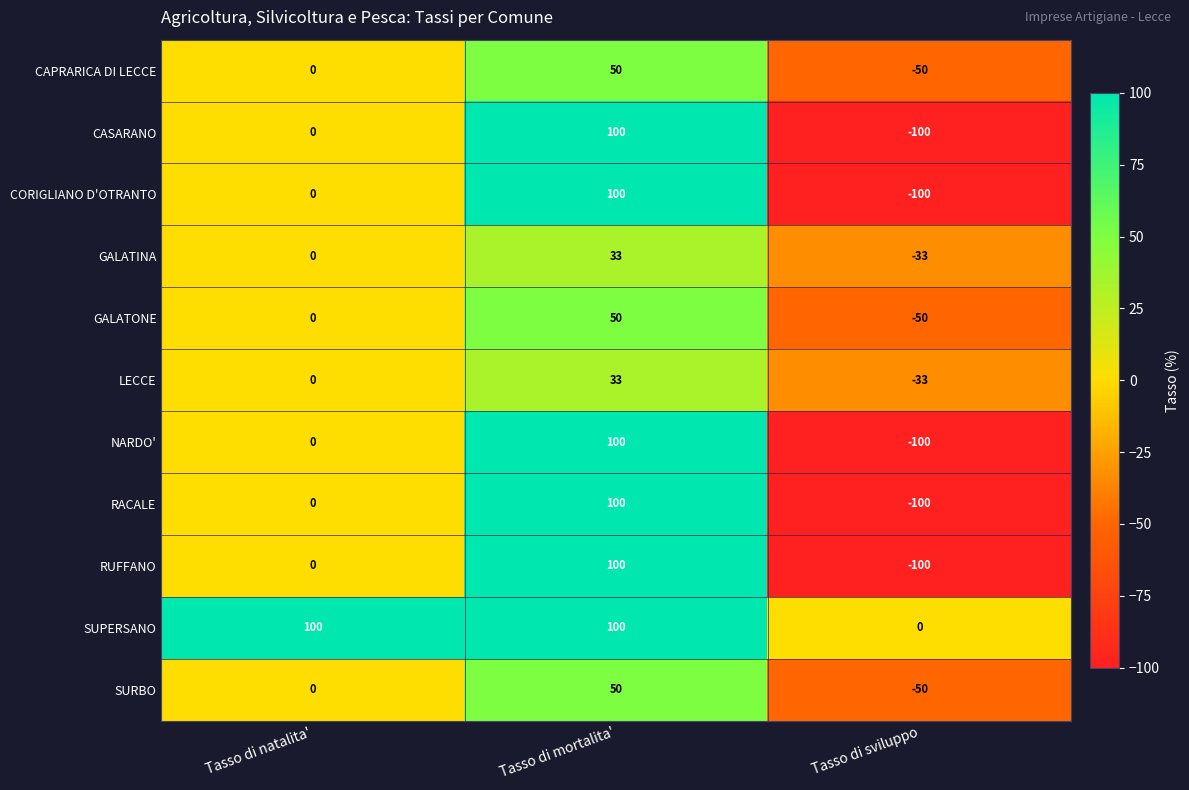

At which category is the sum across all series the highest?

Tasso di mortalita'